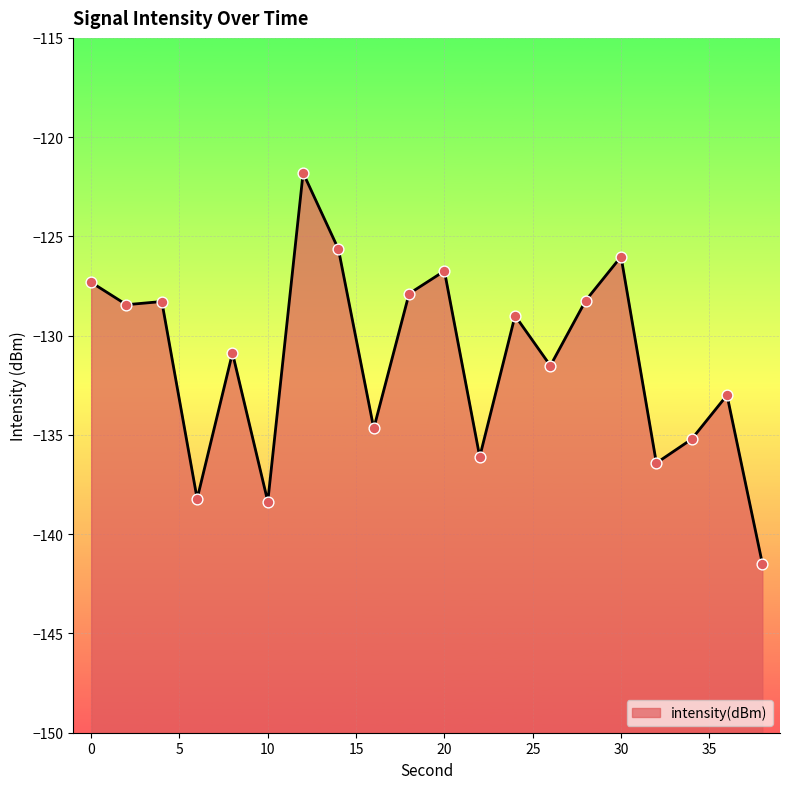

Between 30 and 24, which is larger?

30